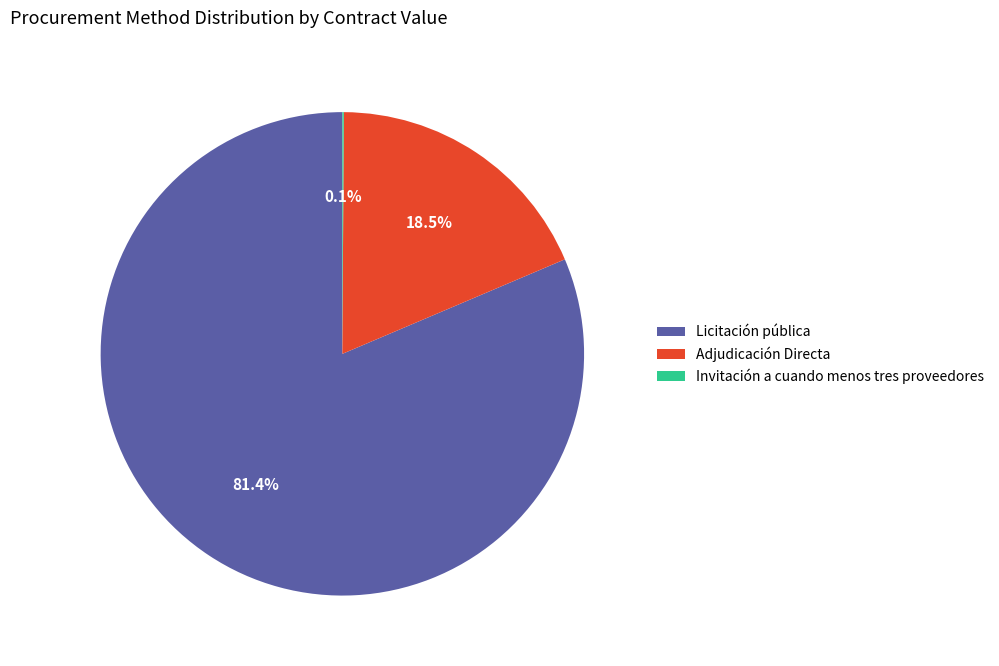

Is there a majority slice in this chart?

Yes